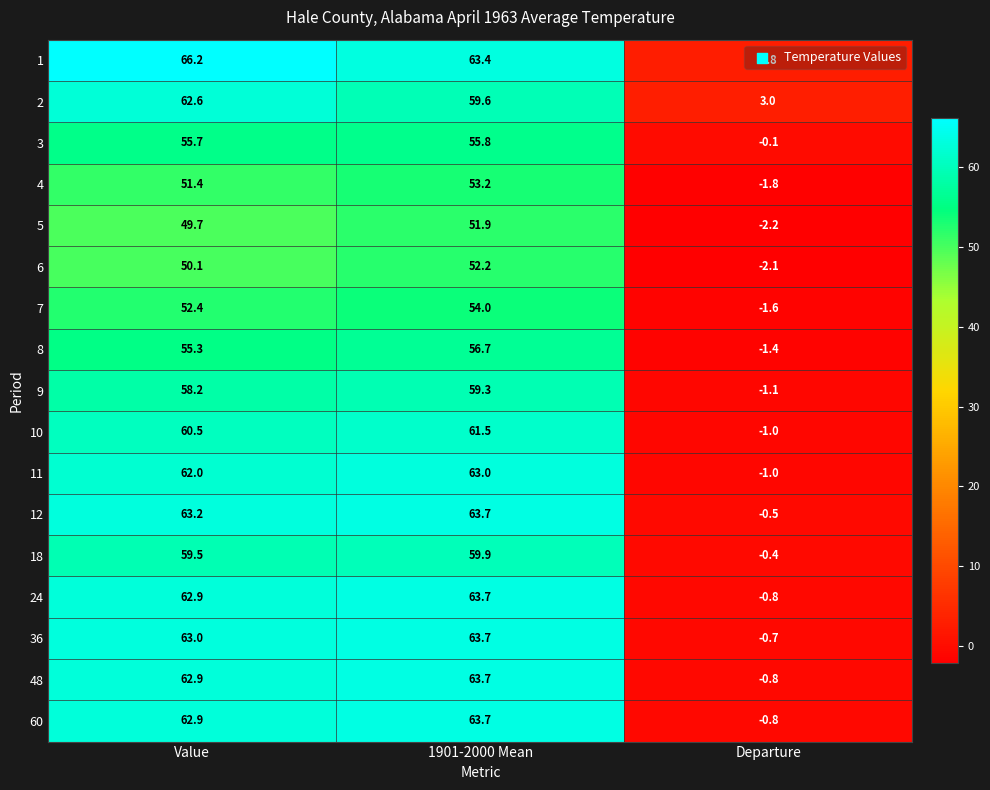

What is the total value across all series at 1901-2000 Mean?

1009.0